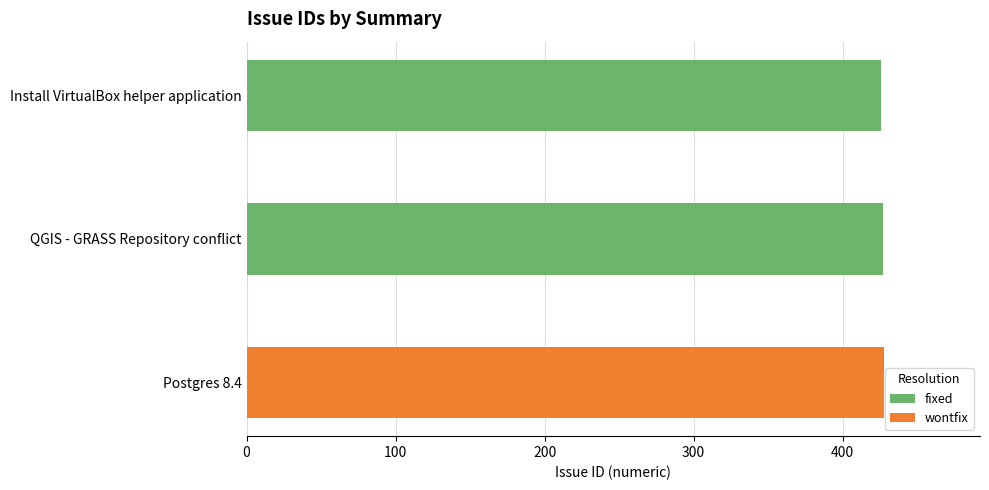

Where does the data first go above 427?

Postgres 8.4